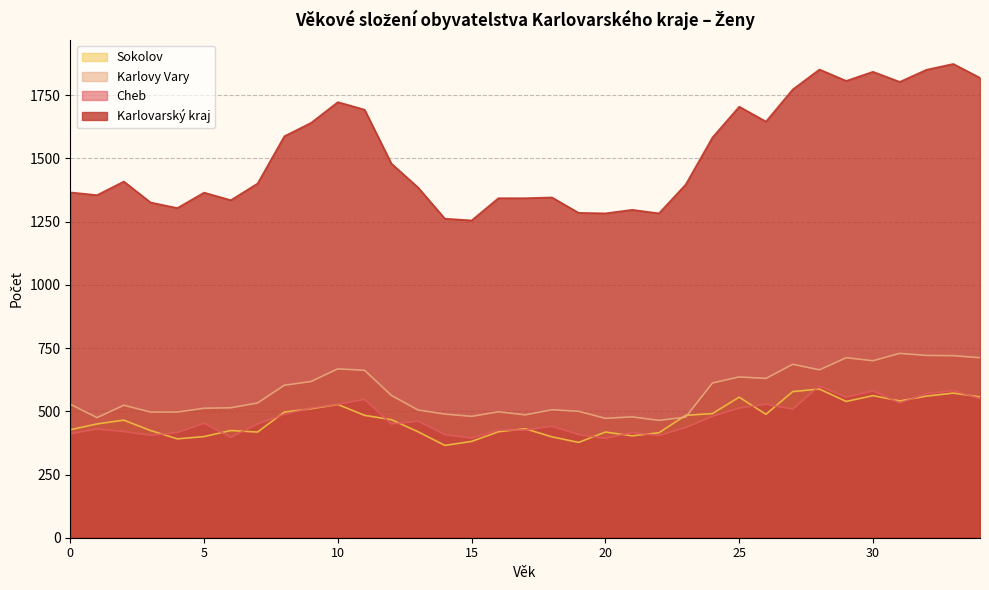

List the labels in order of Cheb value, largest first.

28, 33, 30, 32, 29, 34, 11, 31, 10, 26, 9, 25, 27, 8, 24, 13, 5, 7, 12, 18, 23, 1, 16, 17, 2, 4, 21, 0, 14, 19, 3, 22, 6, 15, 20